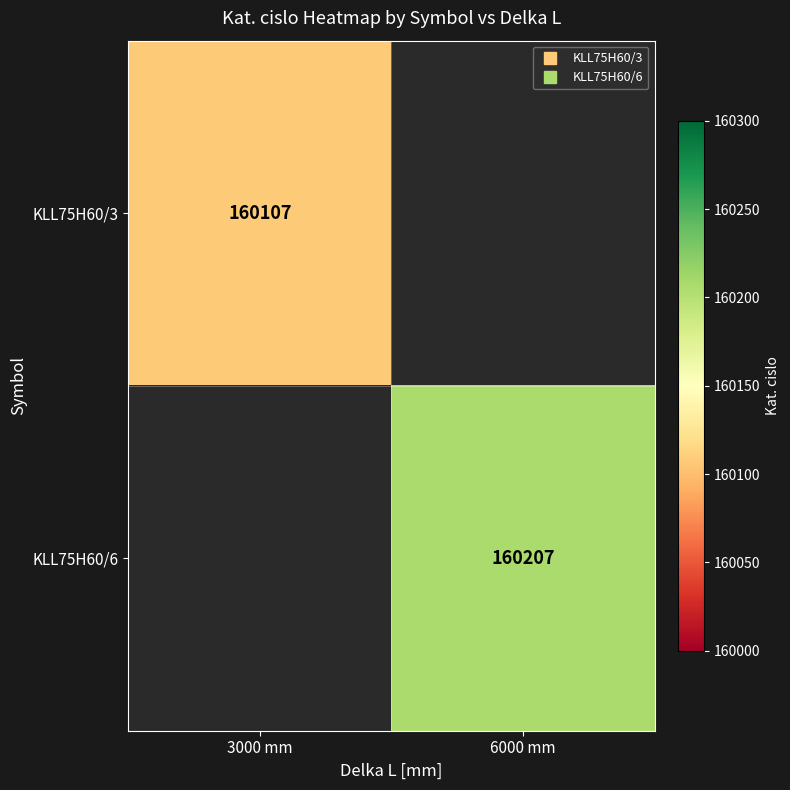

Rank the series by their average value, from lowest to highest.

KLL75H60/3, KLL75H60/6